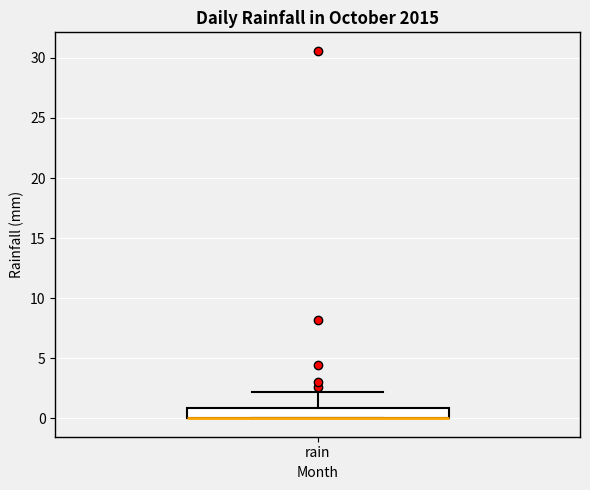

Transcribe this box plot: give where the median line is, the range the box spans, and where the two whiskers end, as read against the y-axis. The values are not printed on the chart, so give them approximately, as read against the axis.

median 0 (drawn on the box's lower edge), box 0 to 1, whiskers 0 to 2